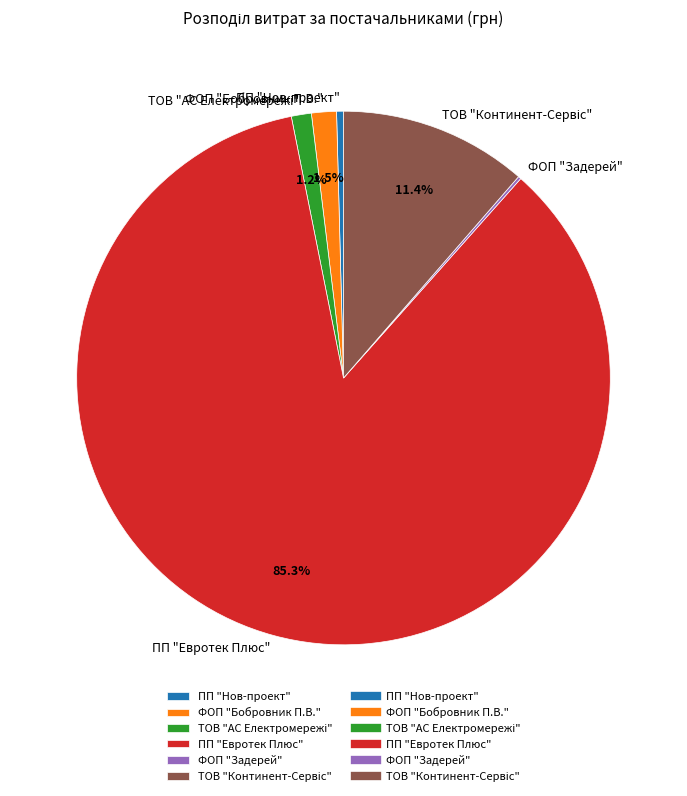

Is there any slice that represents more than half of the pie?

Yes